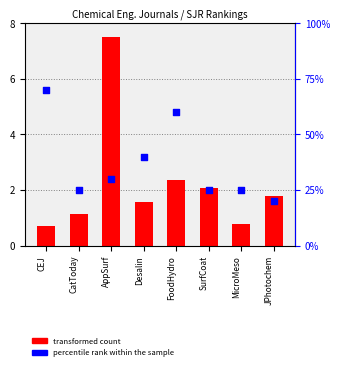

Which series has the largest total across all categories?

percentile rank within the sample